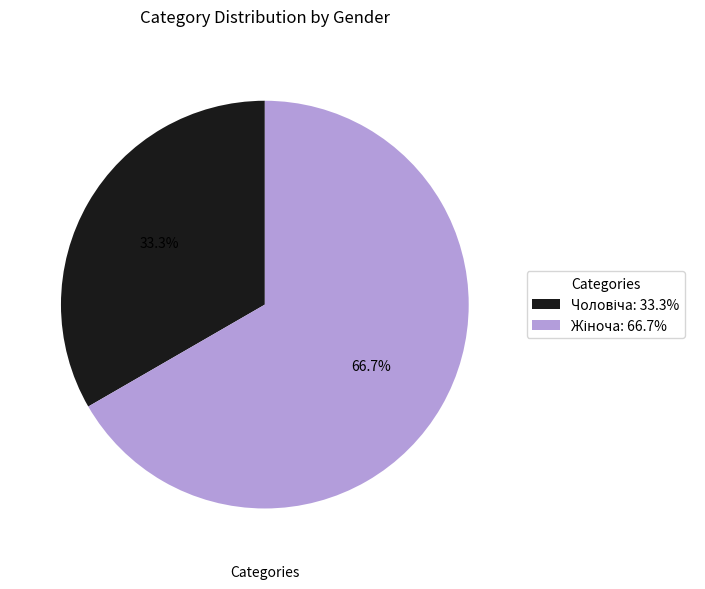

Does any single category account for the majority?

Yes